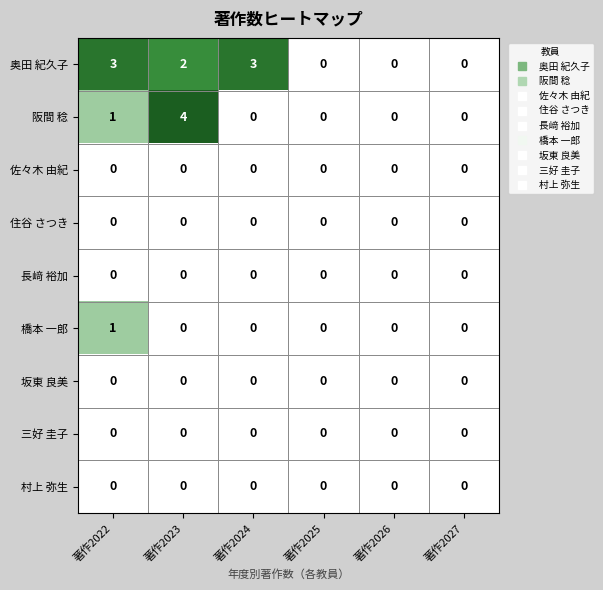

Which series has the widest spread of values?

阪間 稔